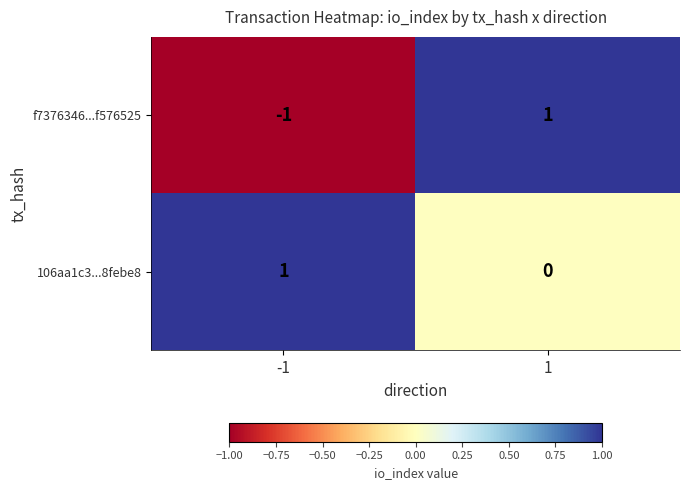

At which category is the sum across all series the highest?

1